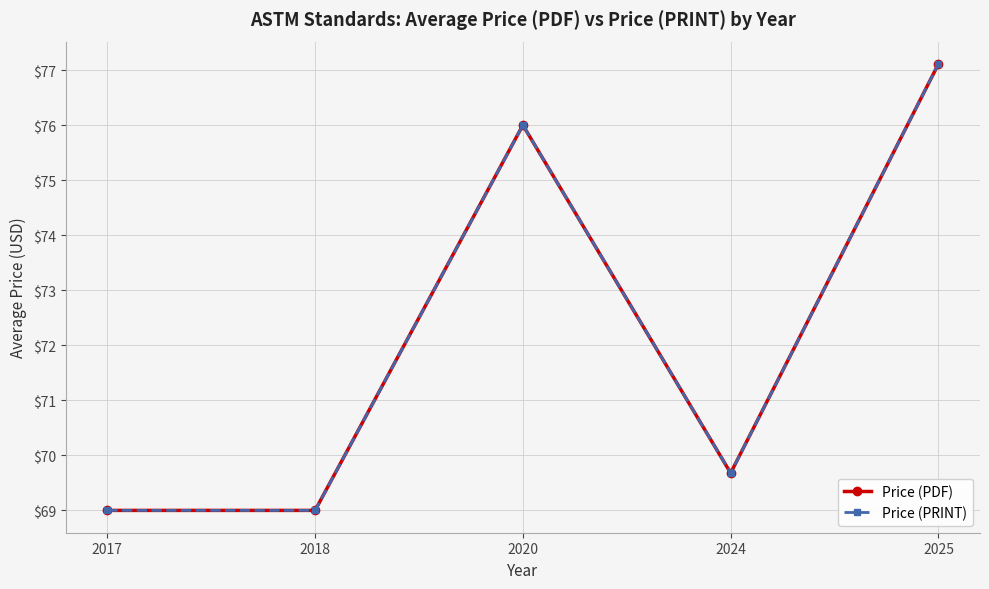

Does the chart have visible grid lines?

Yes